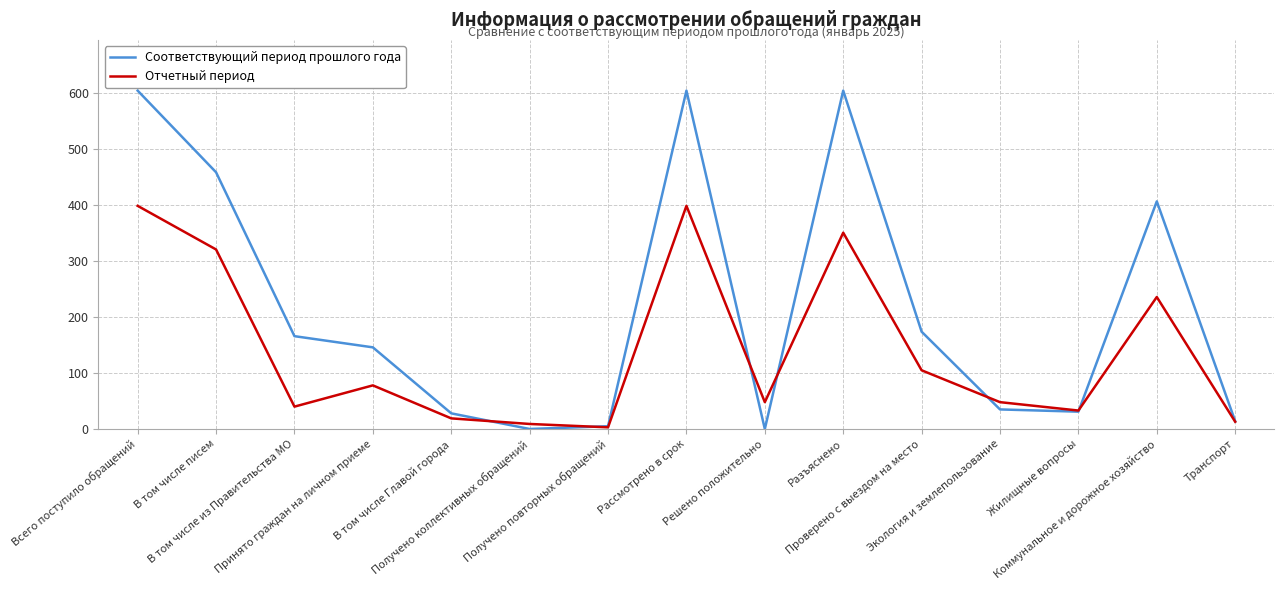

At which label does Отчетный период first exceed 48?

Всего поступило обращений